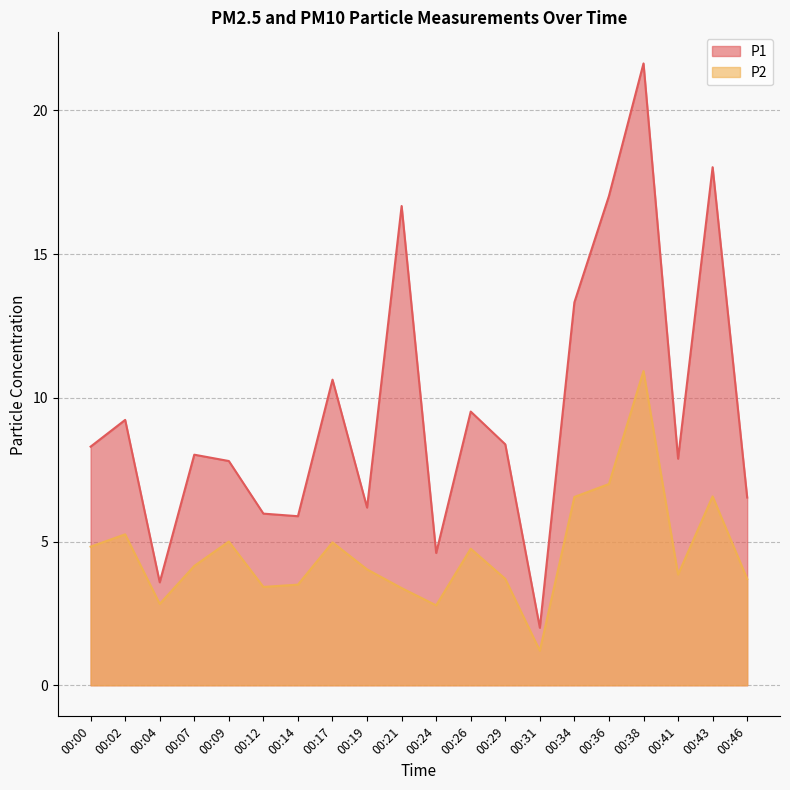

Between 00:02 and 00:43, which series saw the biggest shift?

P1